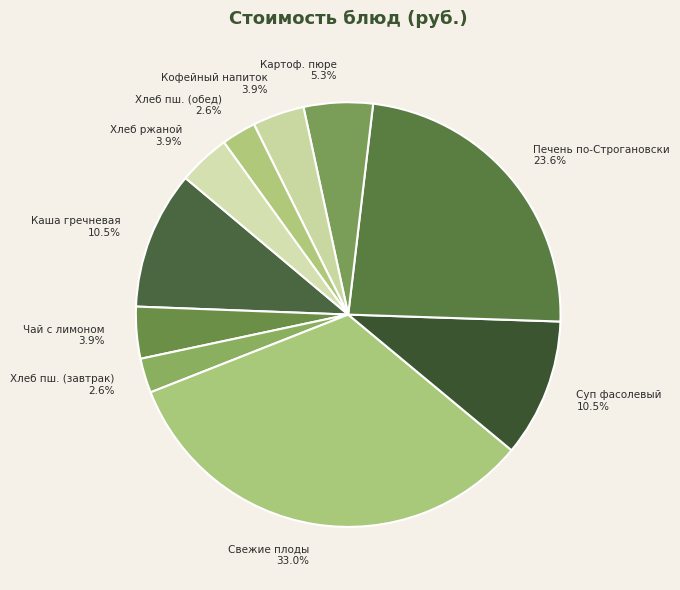

Does Кофейный напиток account for over 50% of the chart?

No